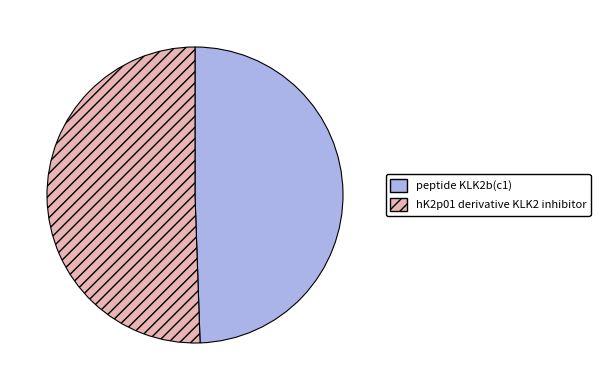

Approximately how many times larger is the value at peptide KLK2b(c1) compared to hK2p01 derivative KLK2 inhibitor?

1.0